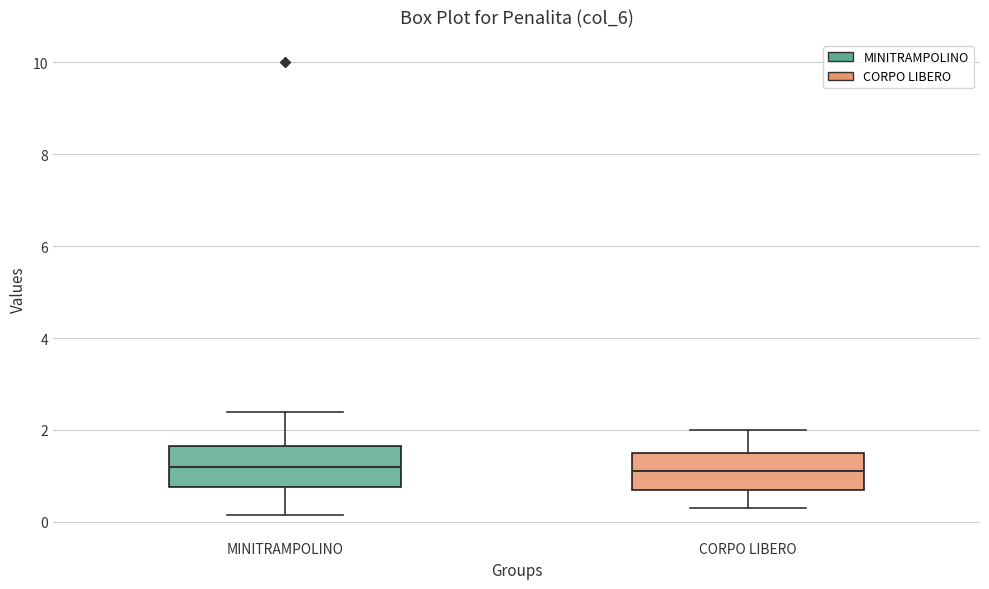

Where does the lower whisker of the box for MINITRAMPOLINO end on the y-axis? The values are not printed on the chart, so give them approximately, as read against the axis.

0.2